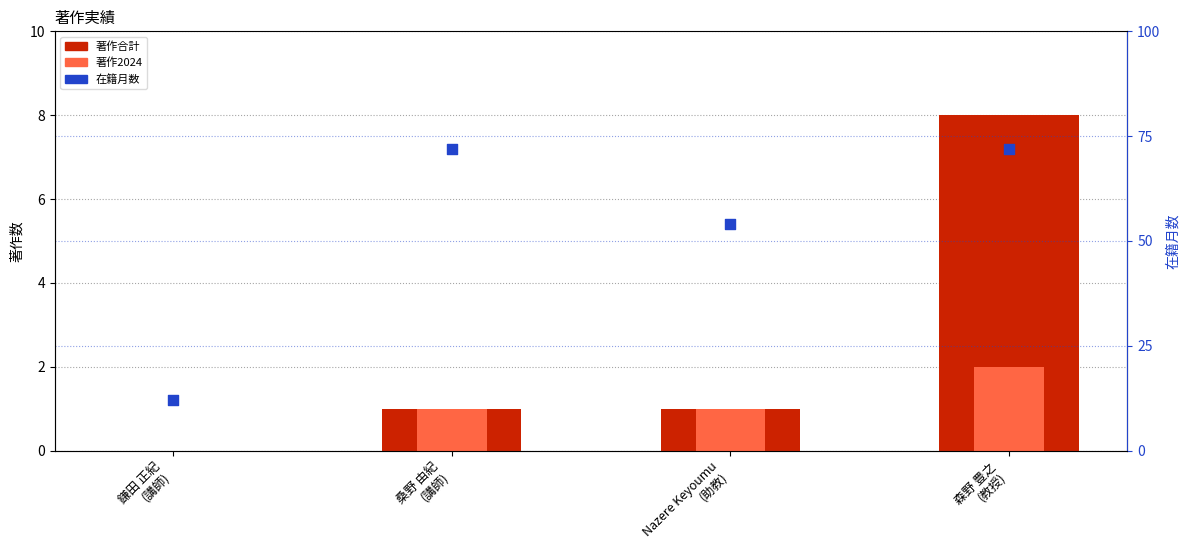

What is the total value across all series at 森野 豊之
(教授)?

82